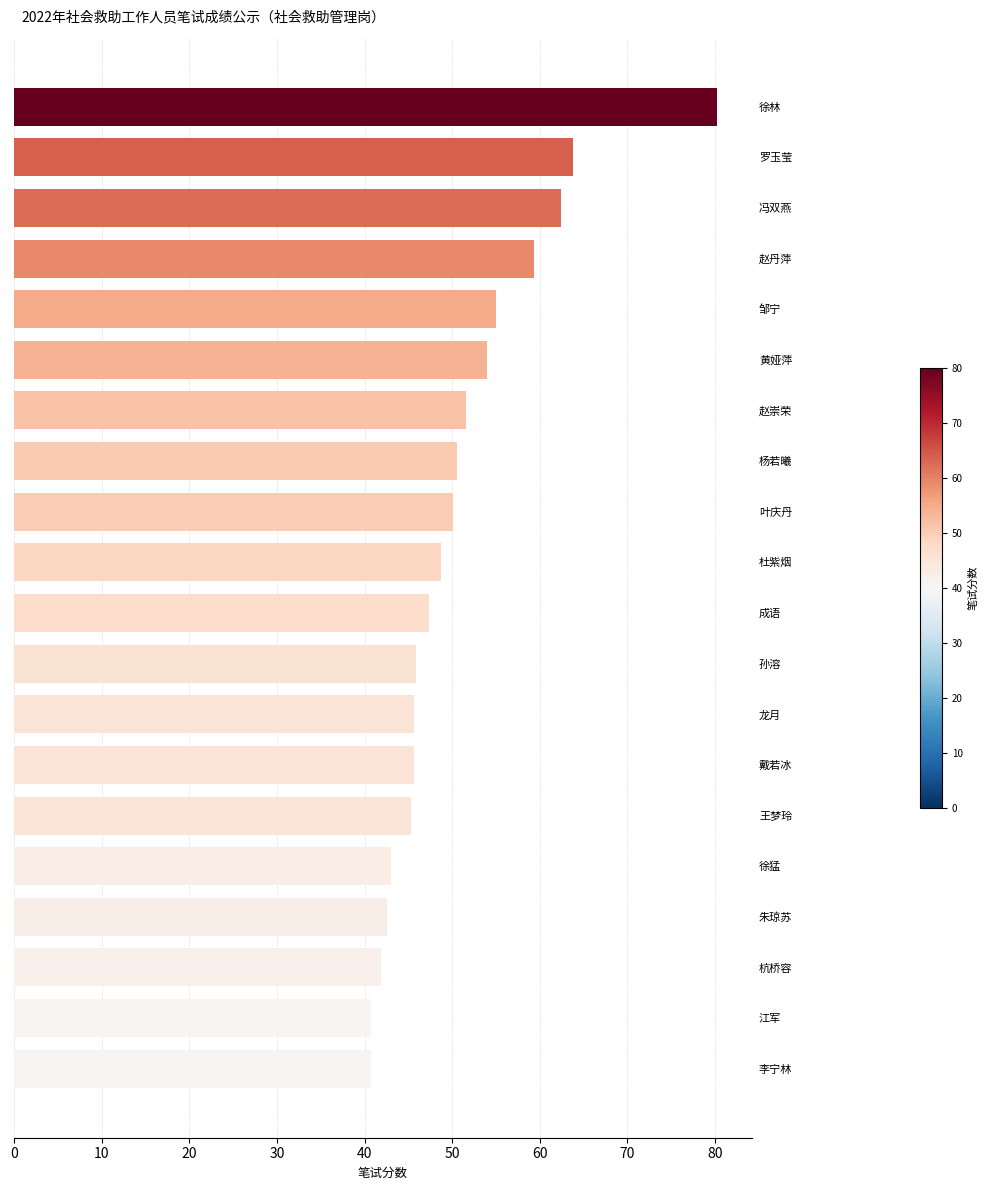

What is the approximate value at 王梦玲?

45.3